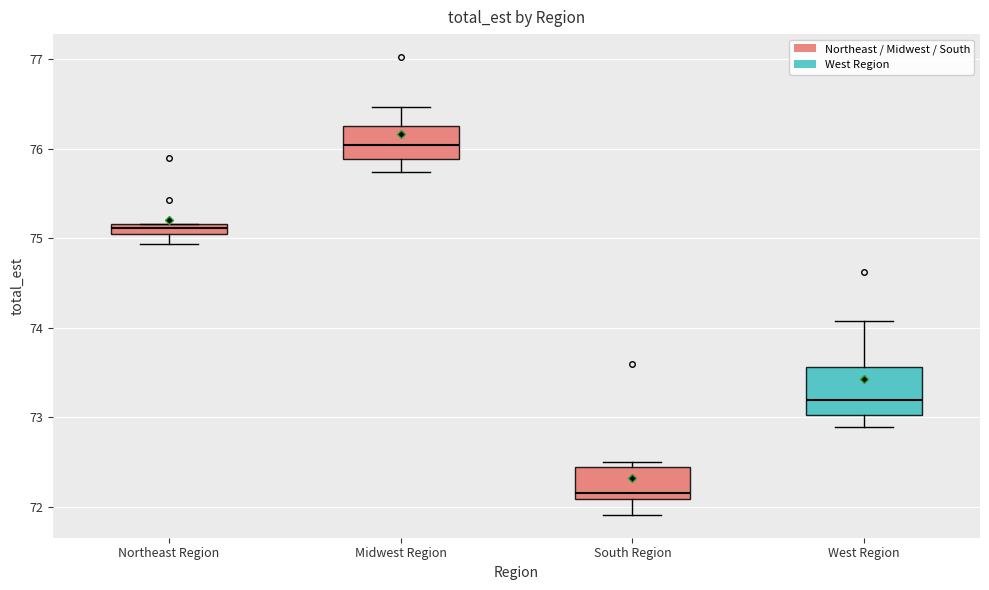

Where does the upper whisker of the box for Midwest Region end on the y-axis? The values are not printed on the chart, so give them approximately, as read against the axis.

76.5